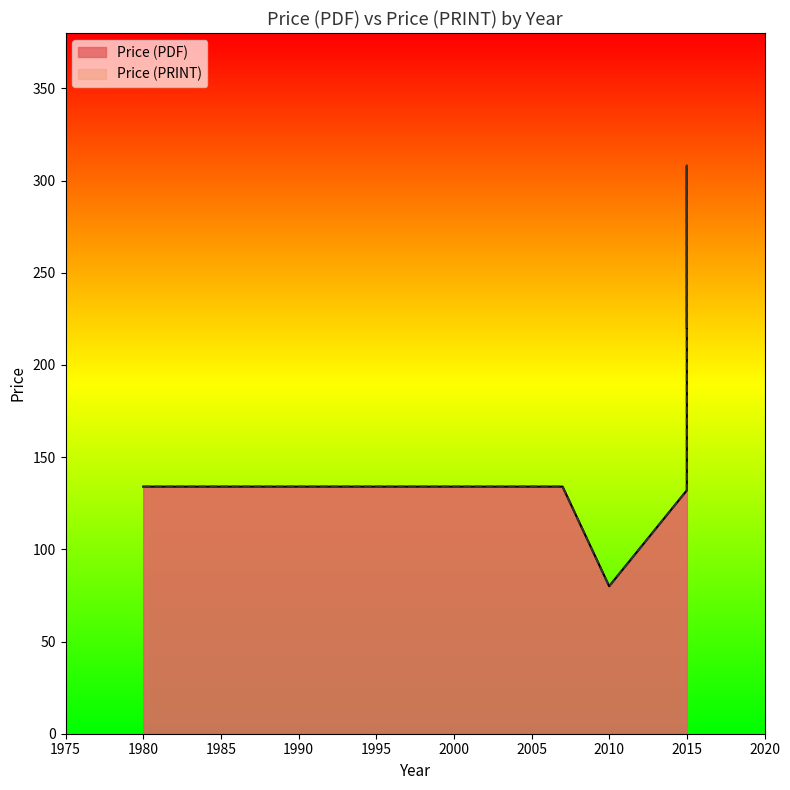

What is the minimum value for Price (PRINT)?

80